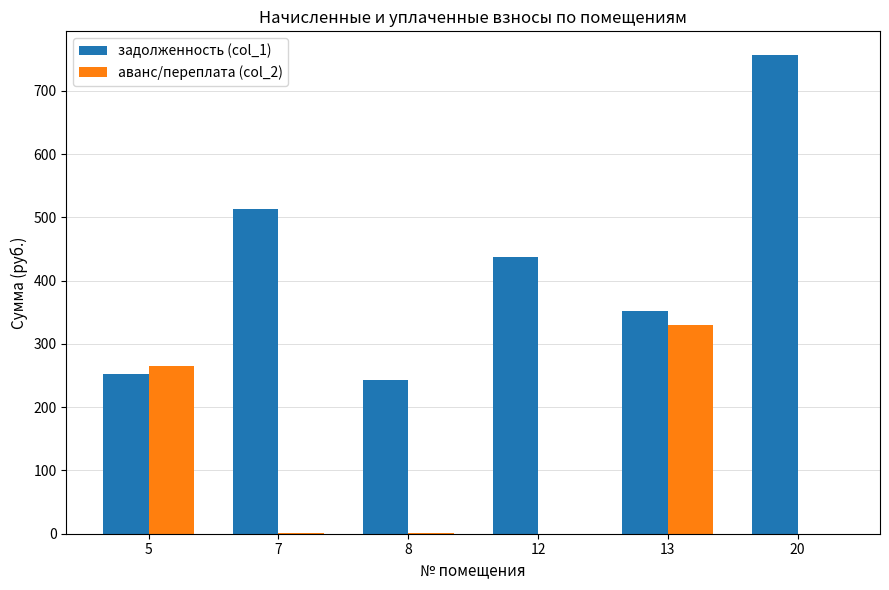

How many data points in аванс/переплата (col_2) are above 0?

5